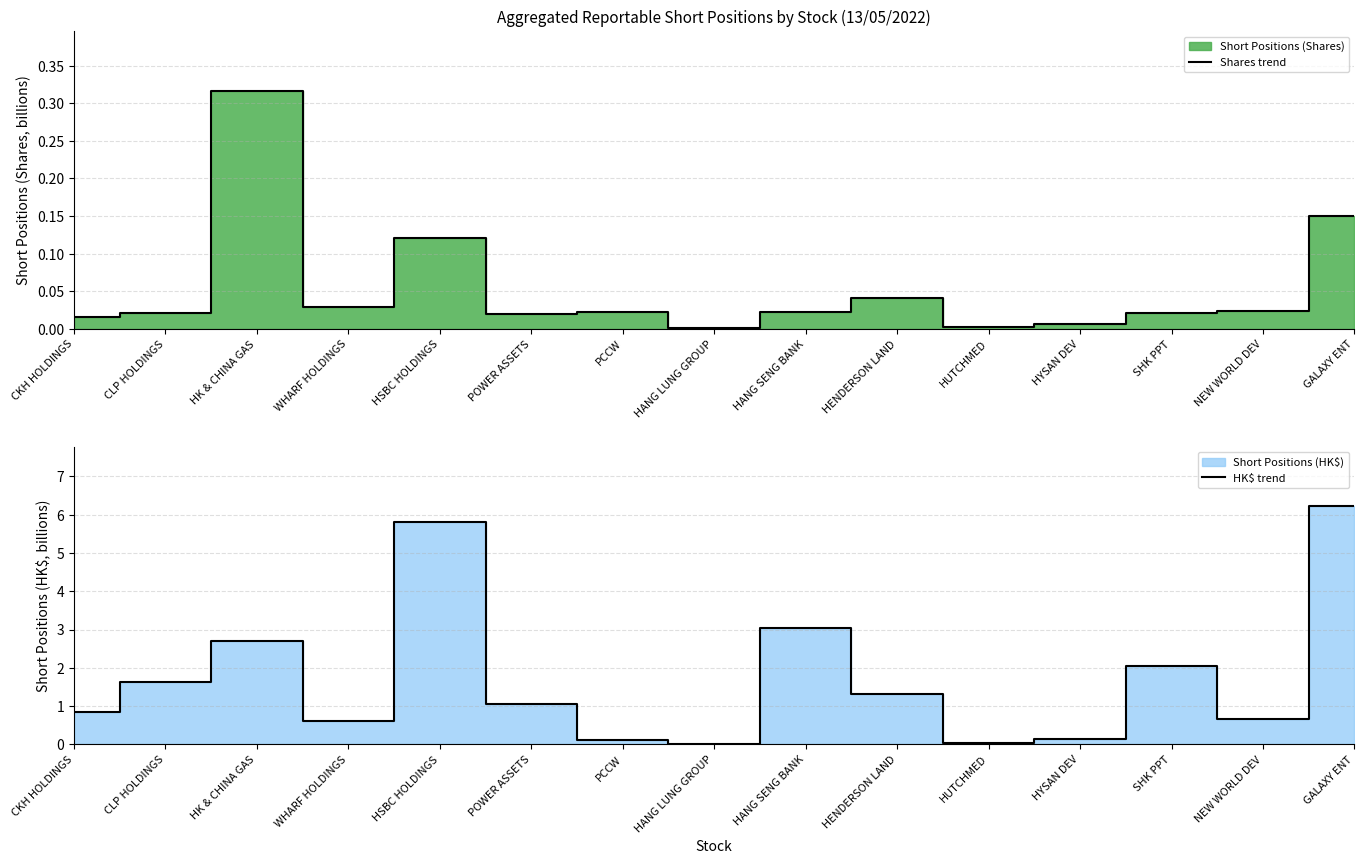

Between HANG SENG BANK and HYSAN DEV, which series saw the biggest shift?

HK$ trend